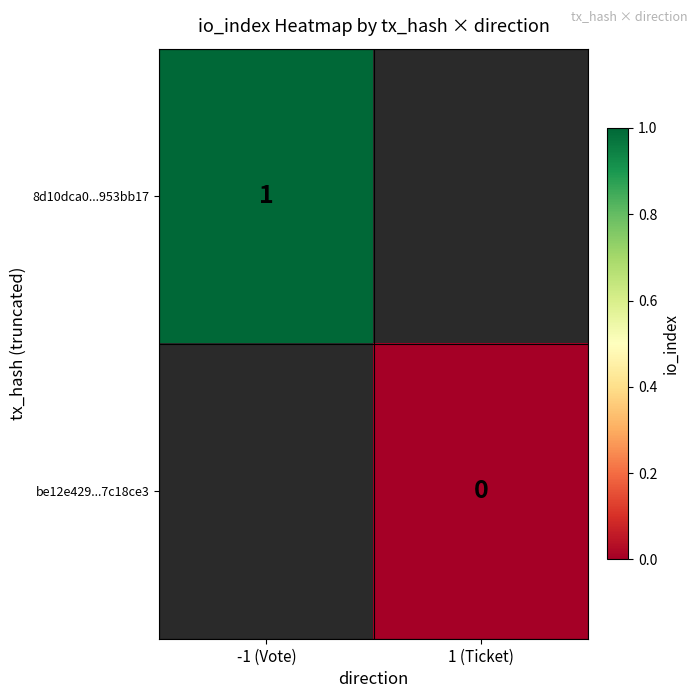

The value of 8d10dca0...953bb17 at -1 (Vote) is 0.3. True or false?

False